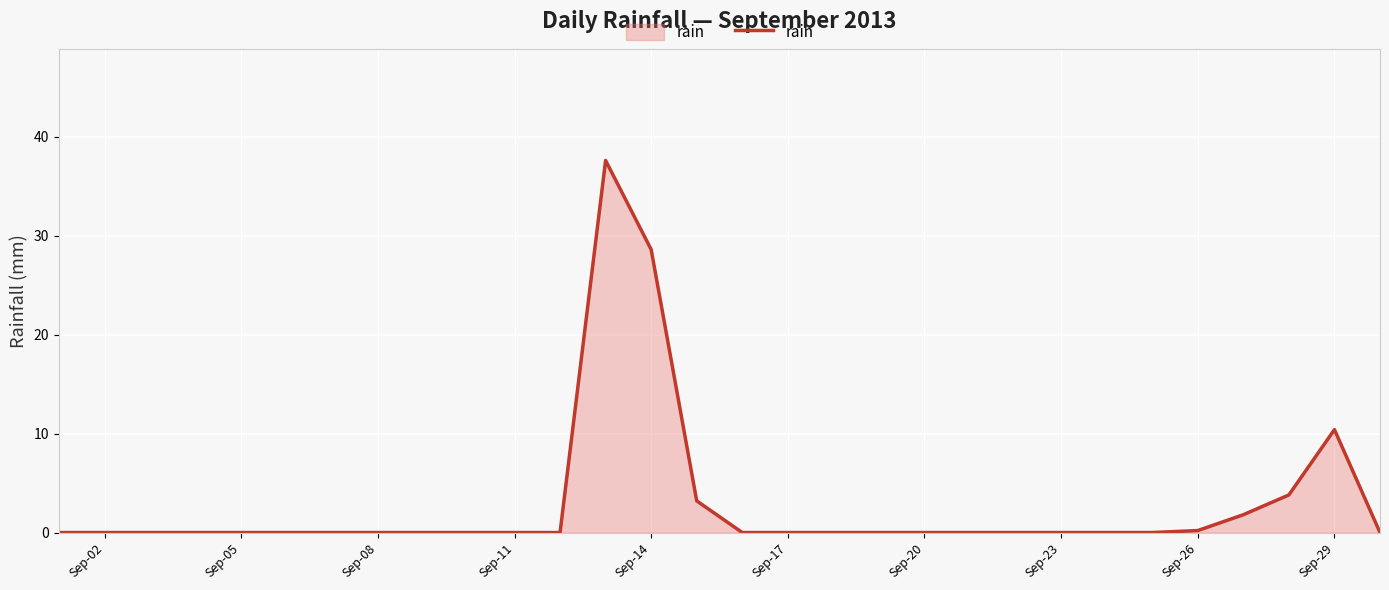

What is the difference between the maximum and second lowest values?

37.6